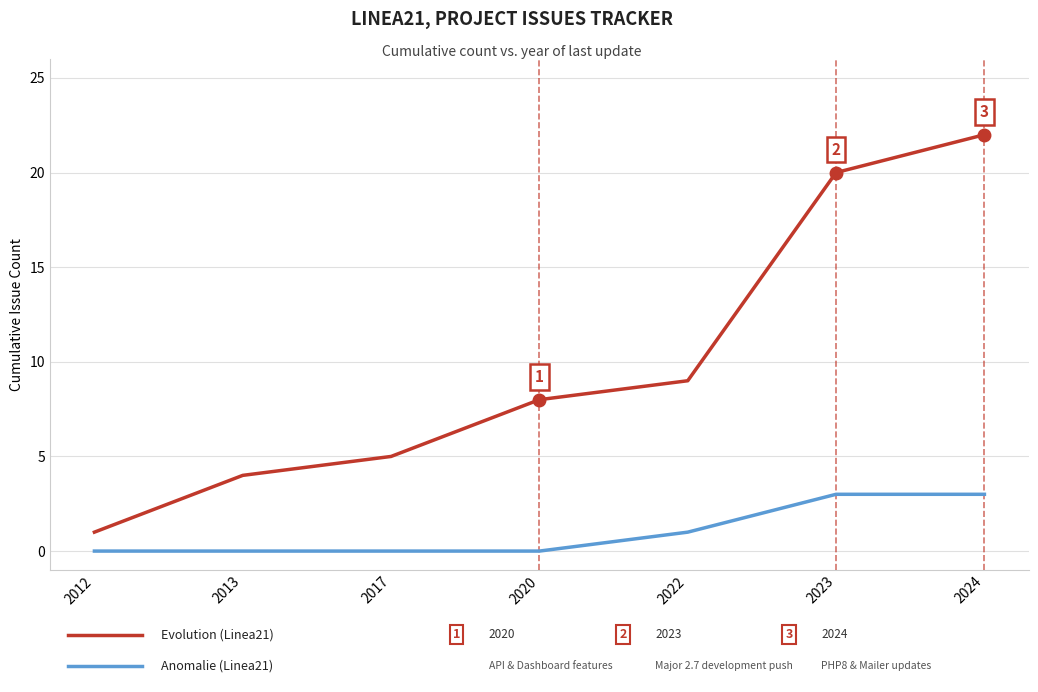

Reading left to right, what are all the values shown in this chart?

Evolution: 1	4	5	8	9	20	22
Anomalie: 0	0	0	0	1	3	3